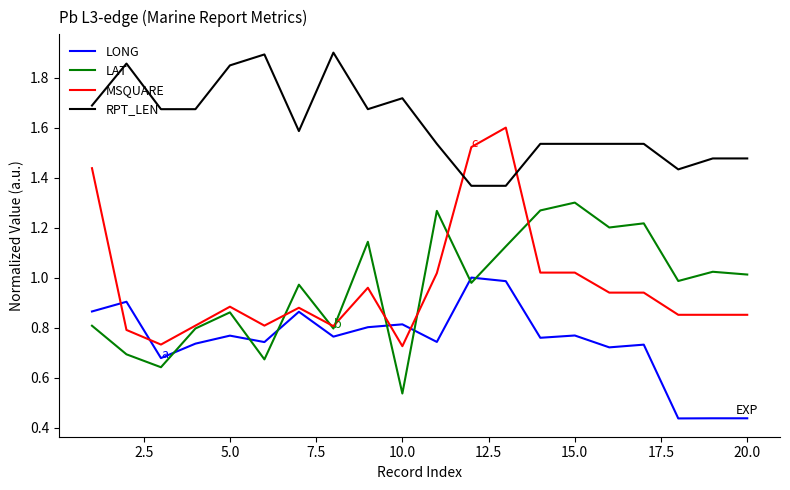

How many distinct data groups are displayed?

4